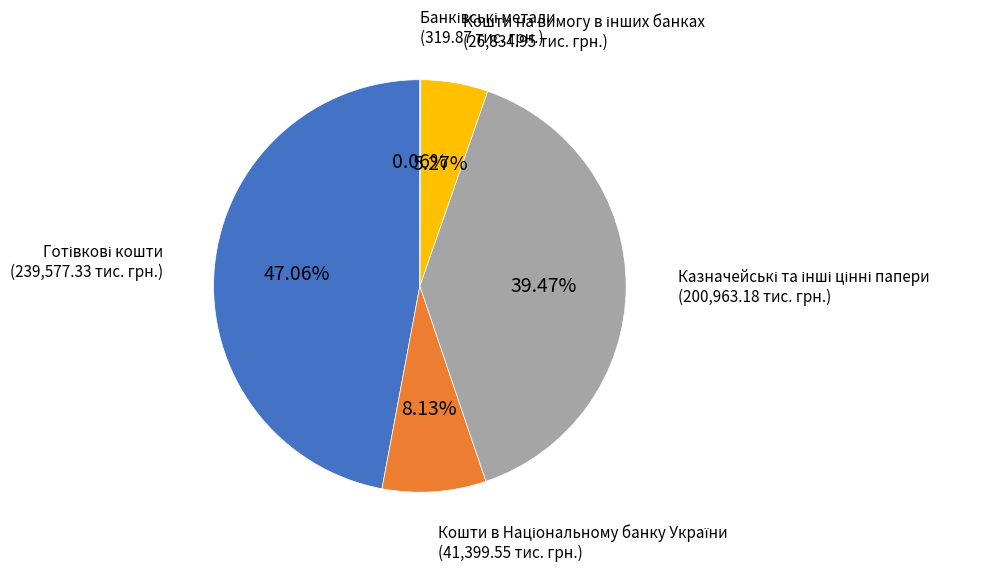

Is there a majority slice in this chart?

No